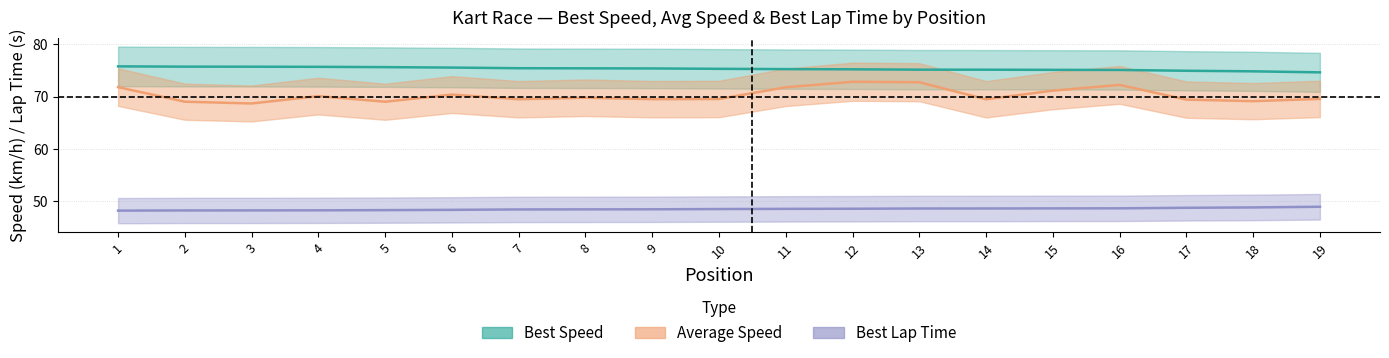

Which series changed the most between 14 and 18?

Average_Speed